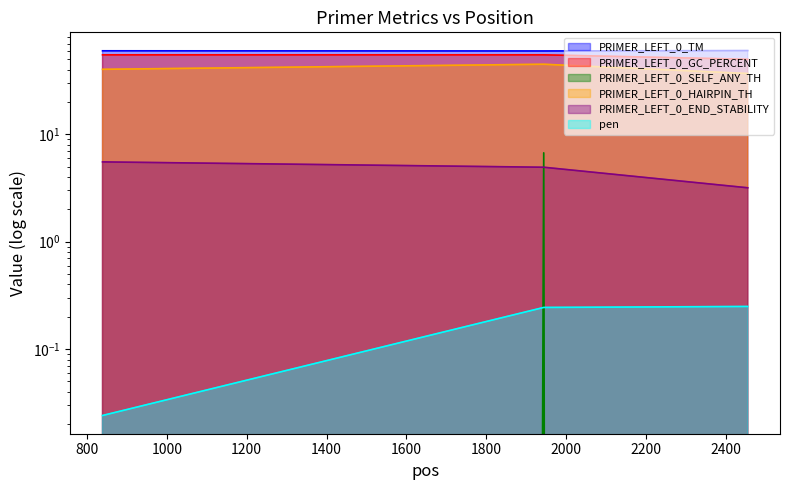

How many values in the PRIMER_LEFT_0_END_STABILITY series exceed 4?

2